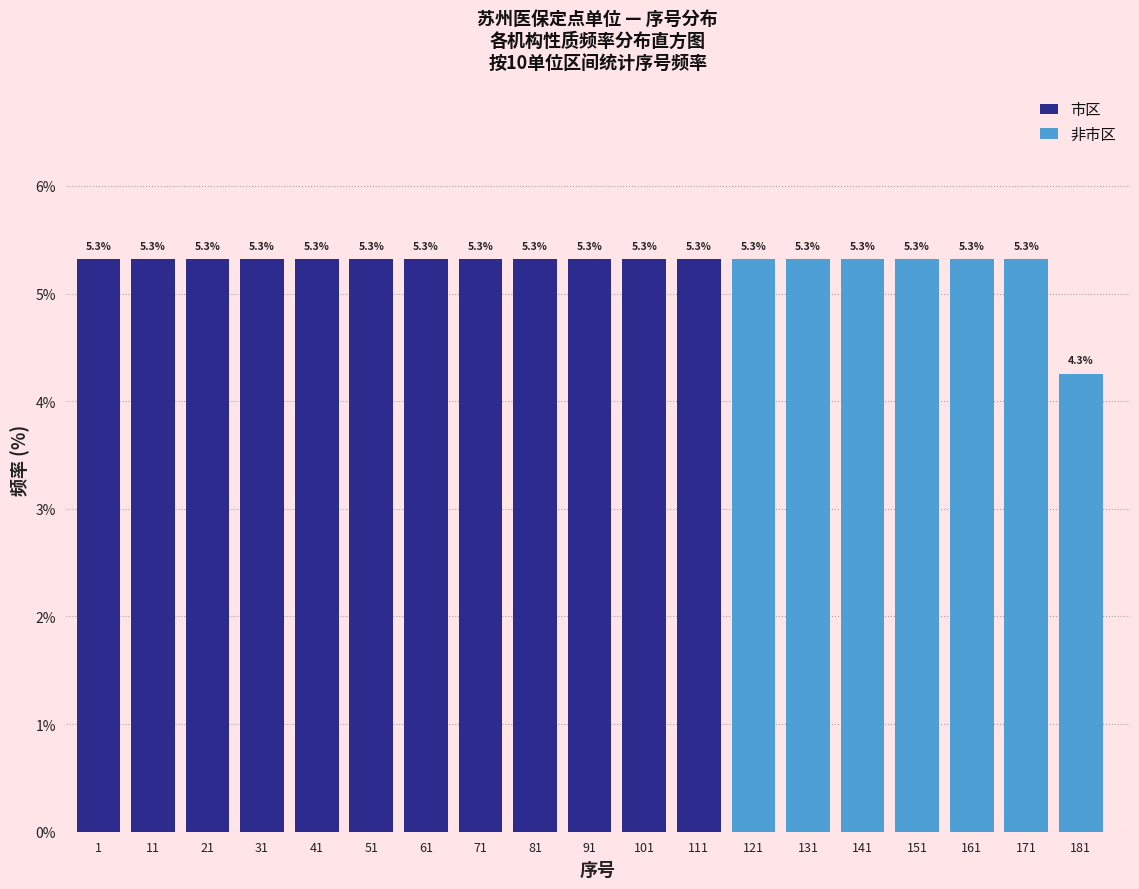

Reading right to left, transcribe the values for 市区.

181=0.0	171=0.0	161=0.0	151=0.0	141=0.0	131=0.0	121=0.0	111=5.3	101=5.3	91=5.3	81=5.3	71=5.3	61=5.3	51=5.3	41=5.3	31=5.3	21=5.3	11=5.3	1=5.3